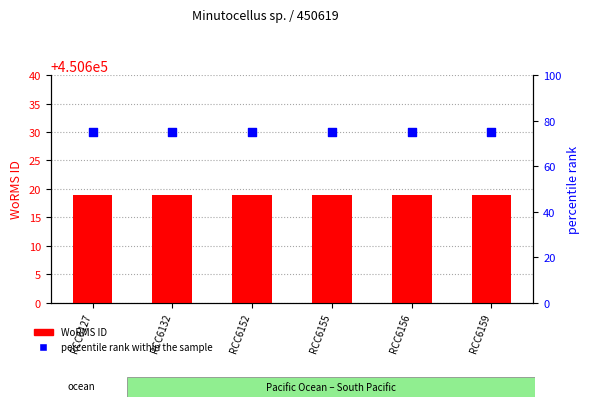

Which series contains the lowest Y value?

percentile rank within the sample